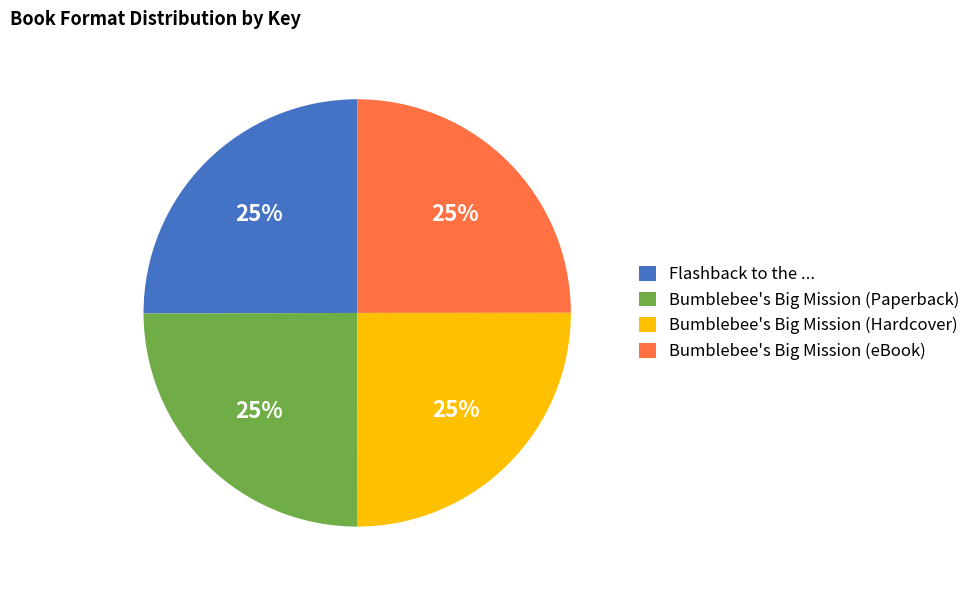

To the nearest percent, what is the average slice percentage?

25%